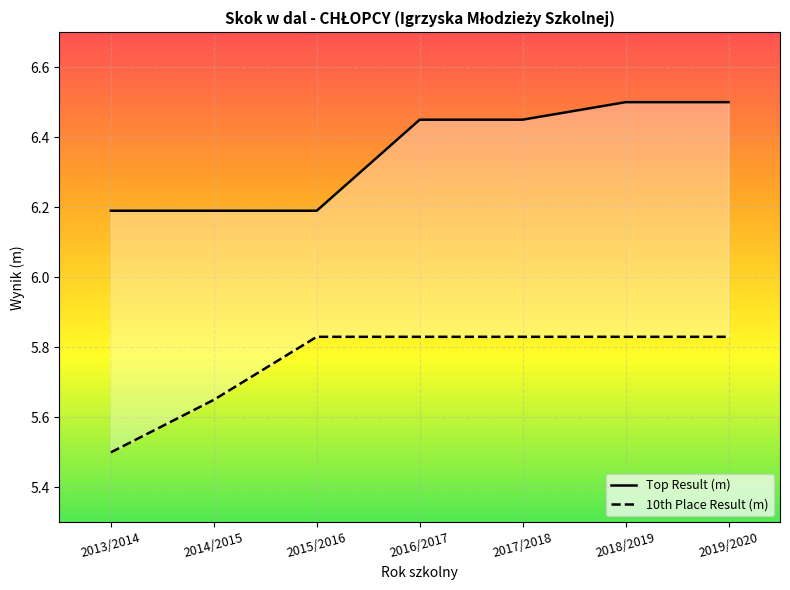

What is the spread (max minus min) of values at 2018/2019?

0.7